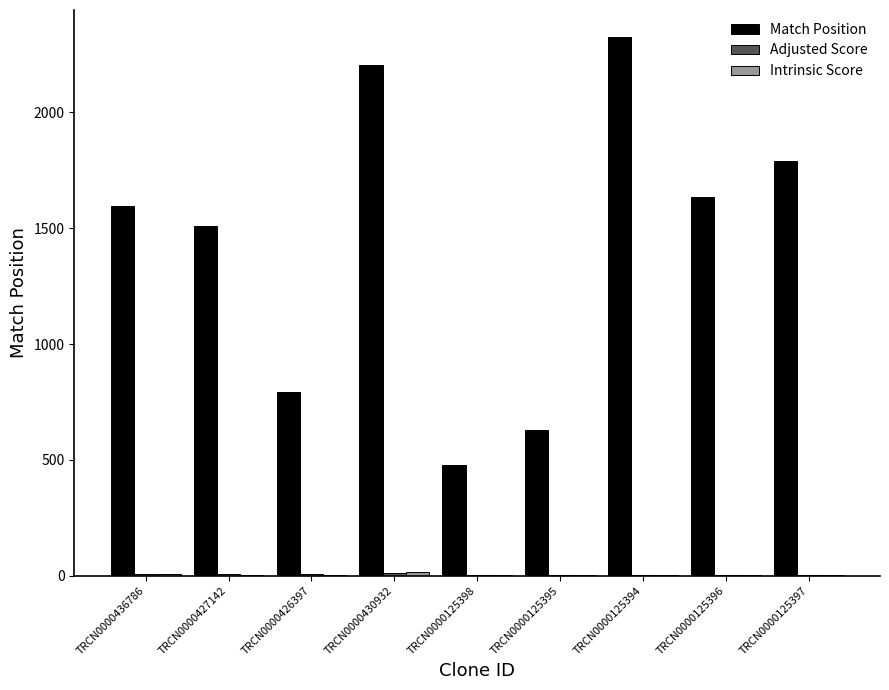

At which category is the sum across all series the highest?

TRCN0000125394